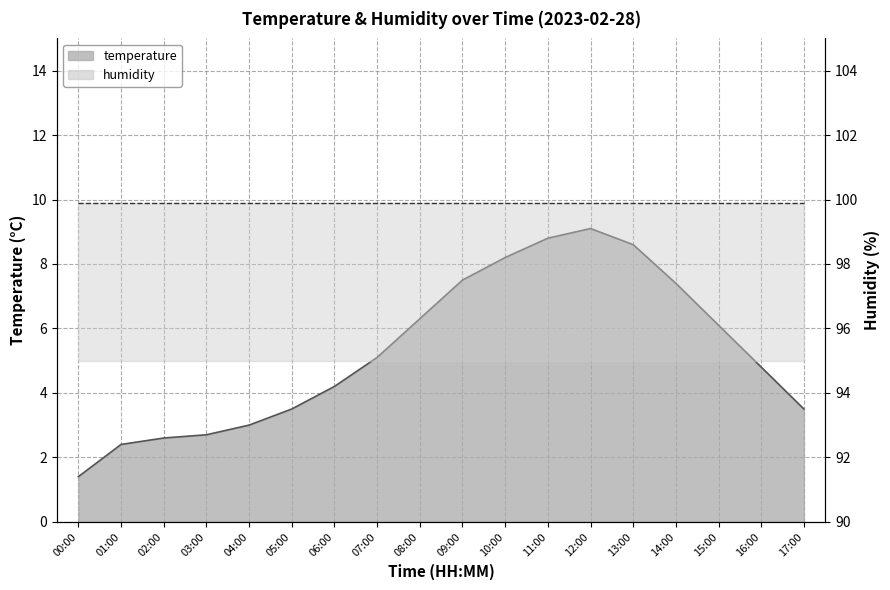

Is it true that the value at 08:00 is 10.3?

False